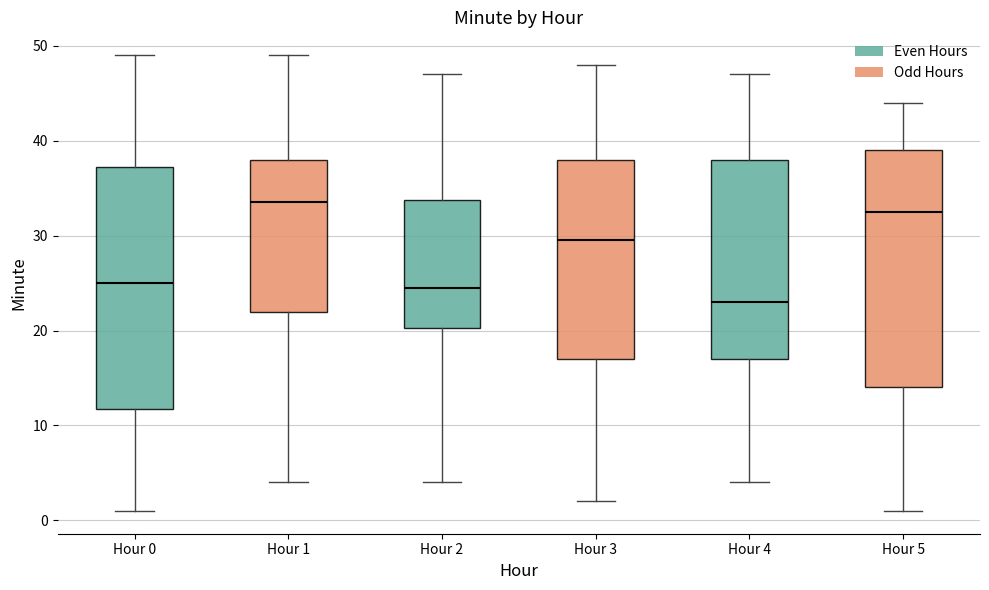

Reading left to right, read every box against the y-axis: the position of its median line, the range the box covers, and the ends of its whiskers. The values are not printed on the chart, so give them approximately, as read against the axis.

Hour 0: median 25, box 12 to 37, whiskers 1 to 49
Hour 1: median 34, box 22 to 38, whiskers 4 to 49
Hour 2: median 25, box 20 to 34, whiskers 4 to 47
Hour 3: median 30, box 17 to 38, whiskers 2 to 48
Hour 4: median 23, box 17 to 38, whiskers 4 to 47
Hour 5: median 33, box 14 to 39, whiskers 1 to 44